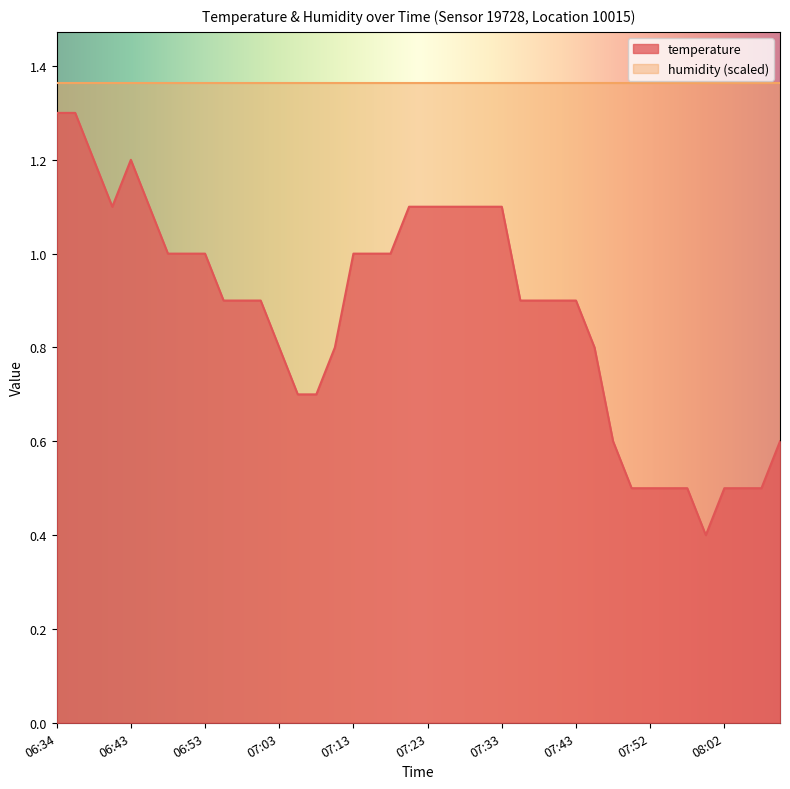

How many points are lower than both their immediate neighbors (excluding endpoints)?

2